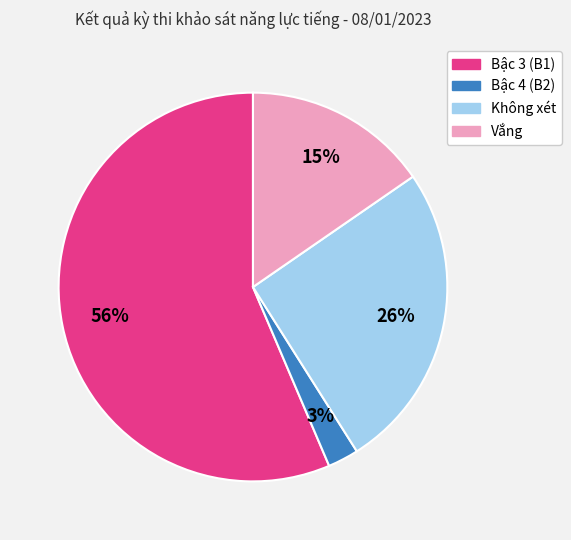

Do Bậc 4 (B2) and Không xét together represent more than half of the pie?

No